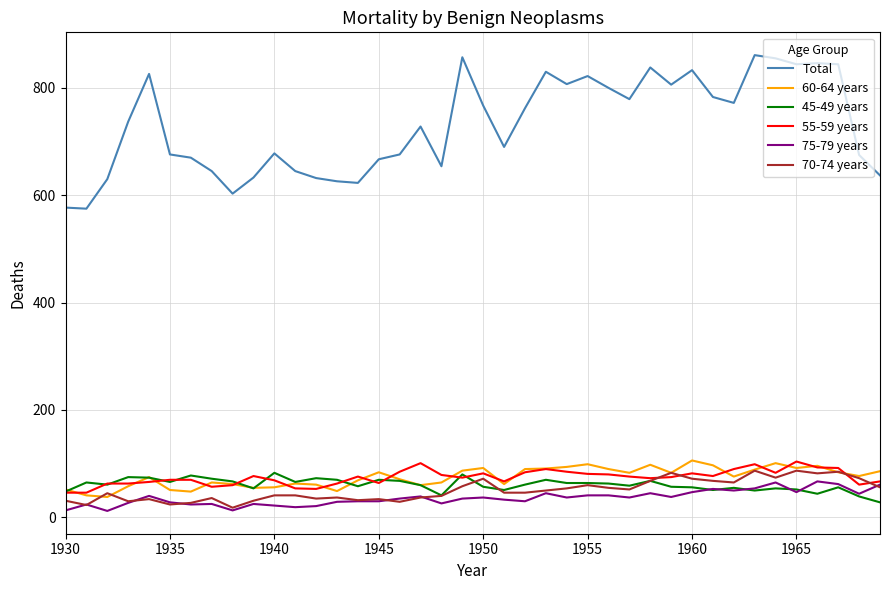

Which series has the widest spread of values?

Total